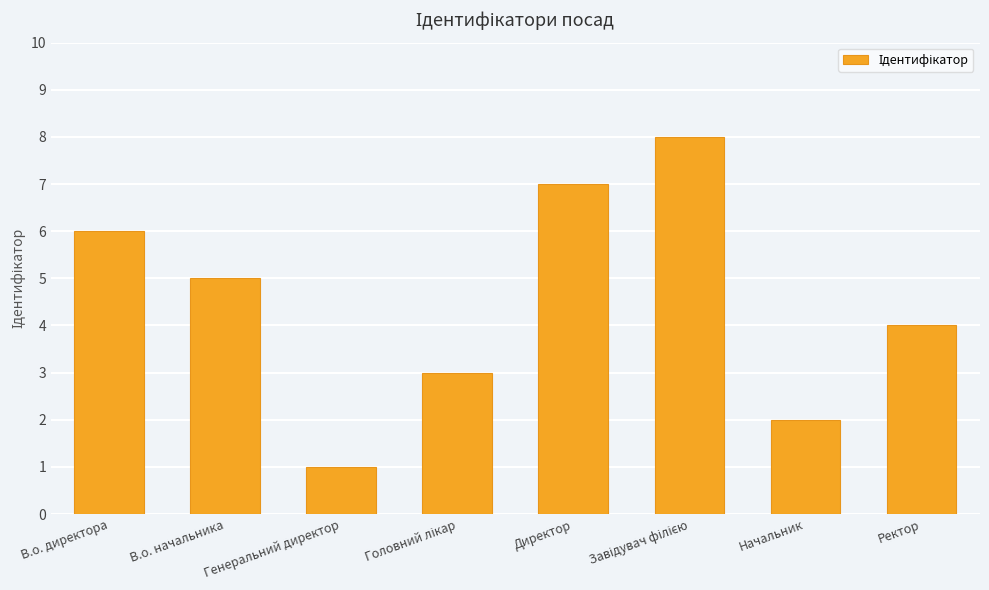

How many distinct data groups are displayed?

1